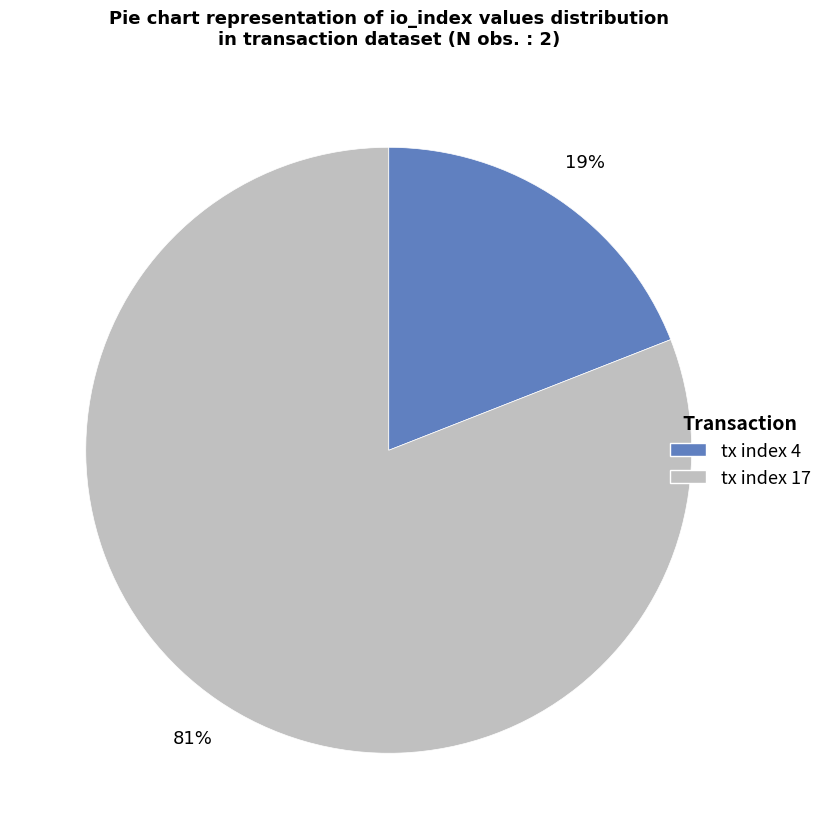

Which category has the biggest portion of the pie?

tx index 17